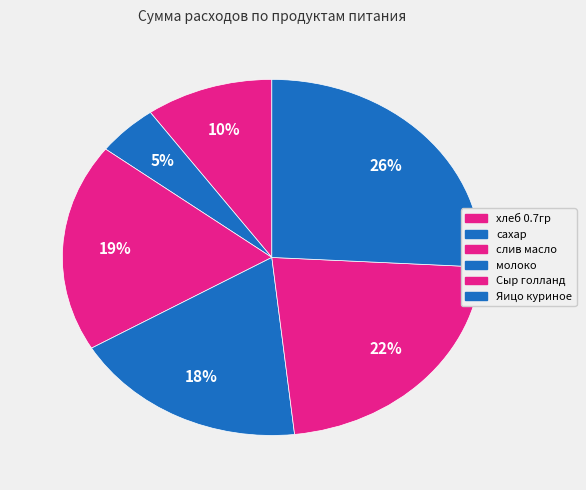

Which category has the biggest portion of the pie?

Яицо куриное